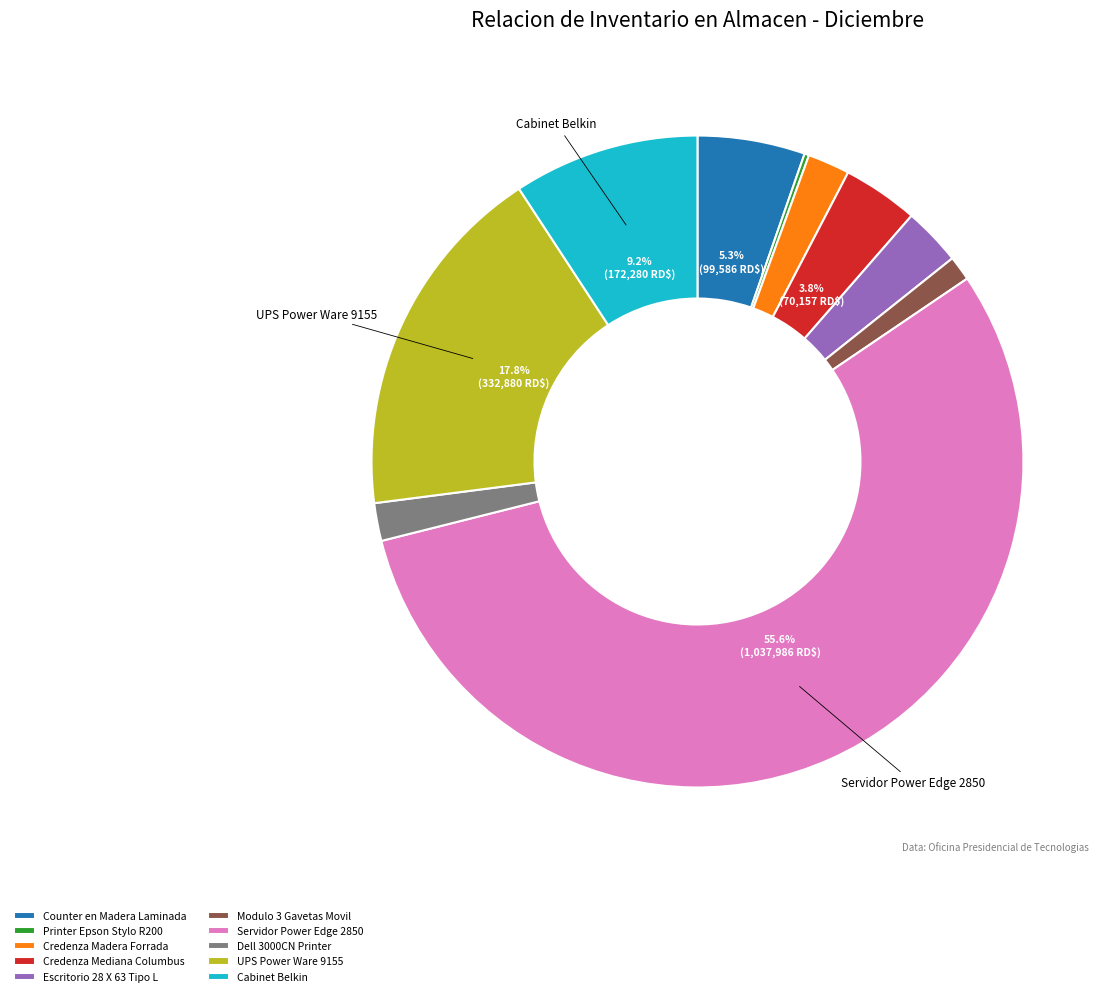

The UPS Power Ware 9155 slice represents 18% of the pie. True or false?

True